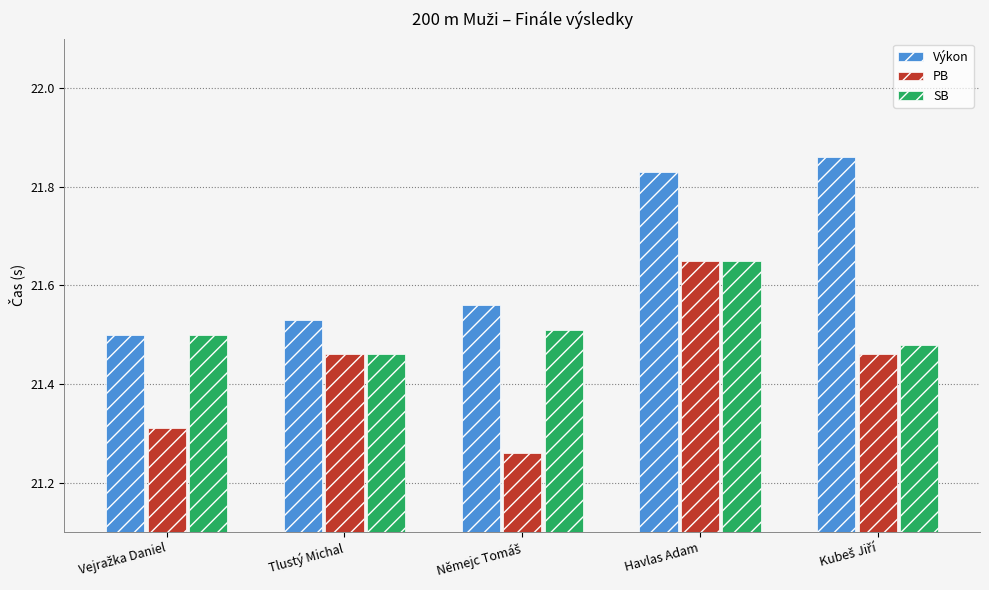

At which label does PB reach its peak?

Havlas Adam